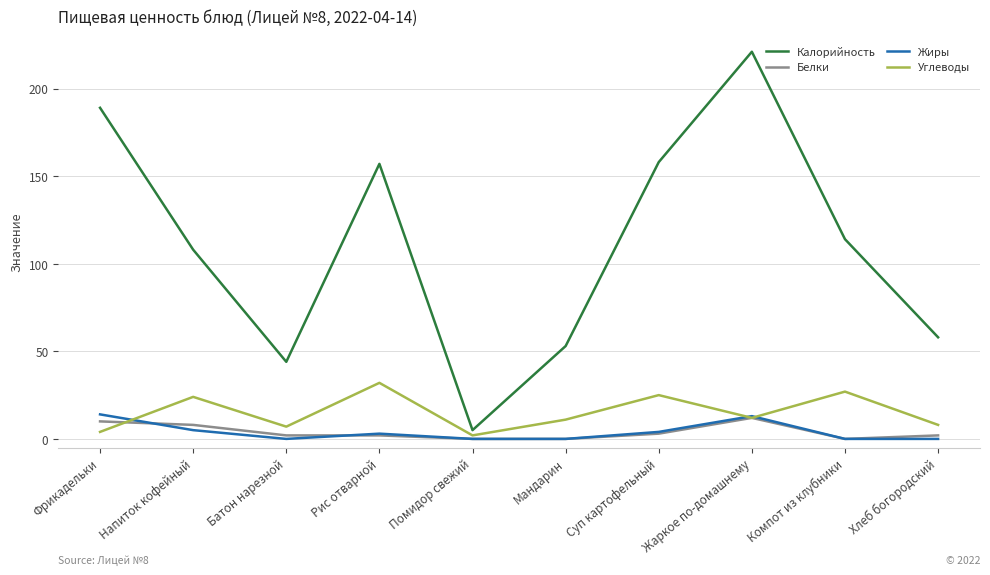

What is the difference between the second highest and minimum values in the Жиры series?

13